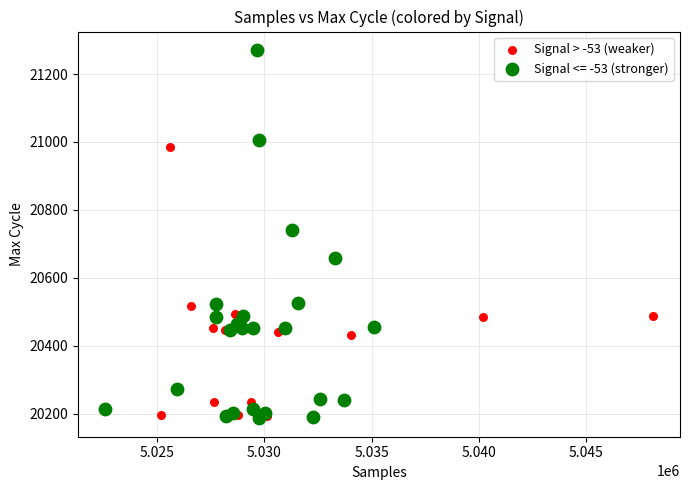

Which series reaches the maximum Y coordinate?

Signal <= -53 (stronger)